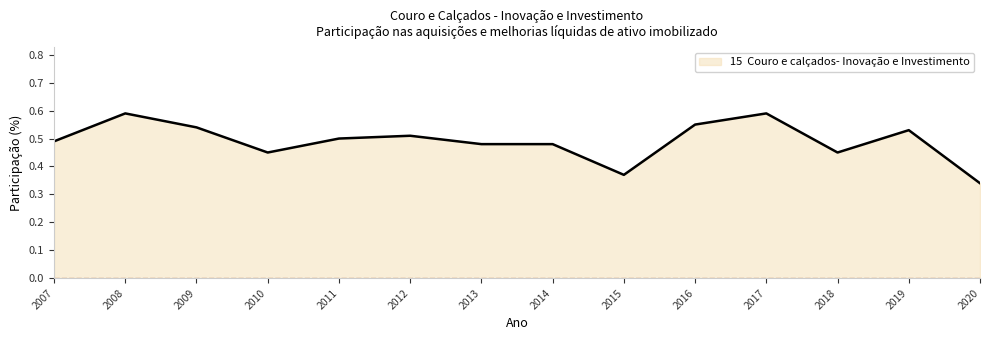

At which category does the chart reach its minimum across all series?

2020